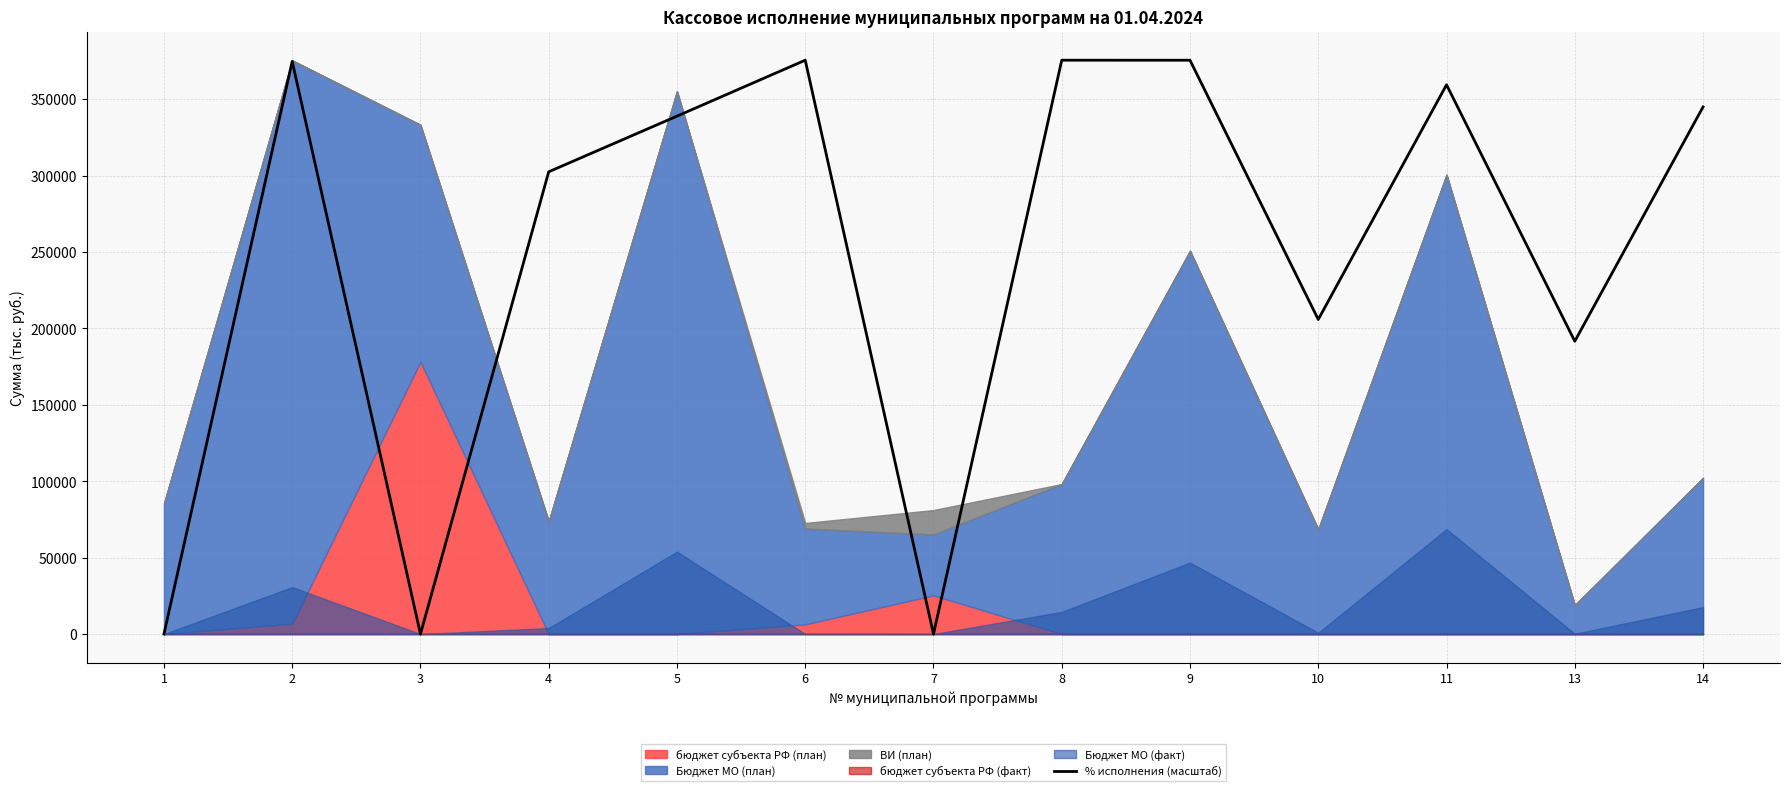

What is the difference between the values at 9 and 10?

169624.2